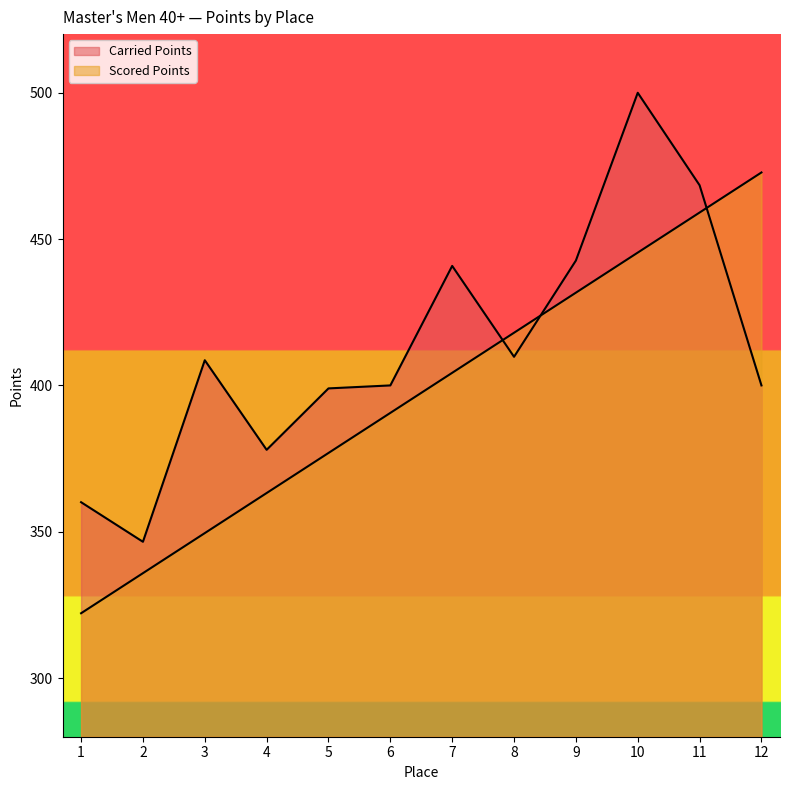

What is the minimum value shown in the chart?

322.2